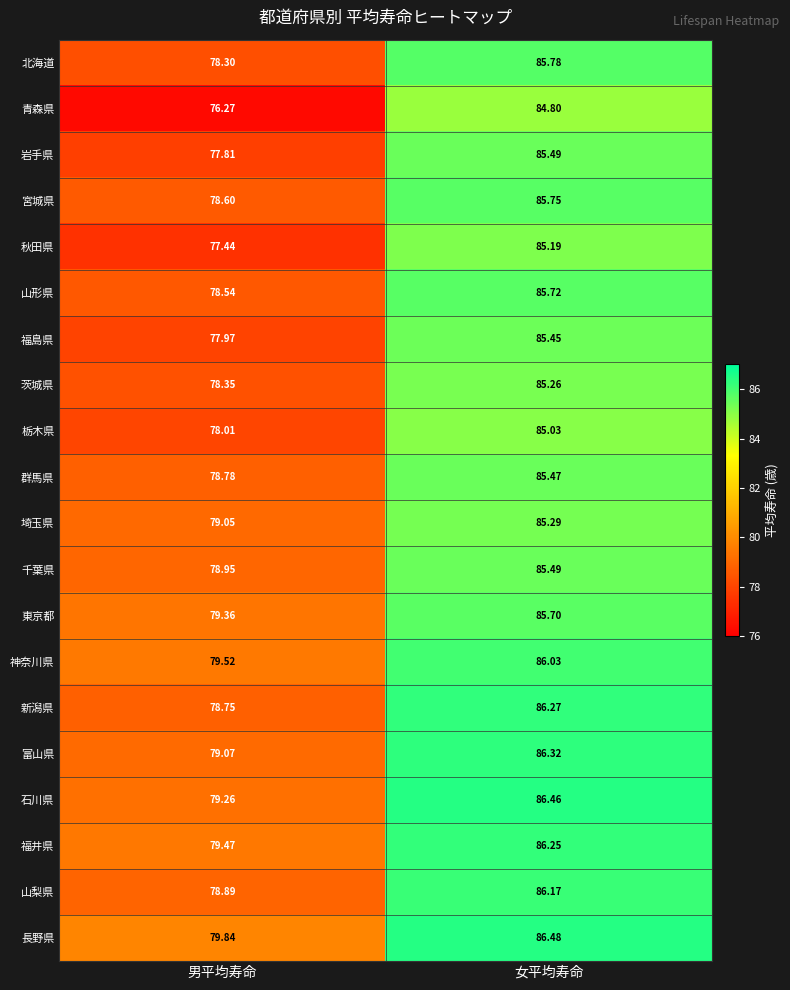

At 男平均寿命, list the series in order from largest to smallest.

長野県, 神奈川県, 福井県, 東京都, 石川県, 富山県, 埼玉県, 千葉県, 山梨県, 群馬県, 新潟県, 宮城県, 山形県, 茨城県, 北海道, 栃木県, 福島県, 岩手県, 秋田県, 青森県